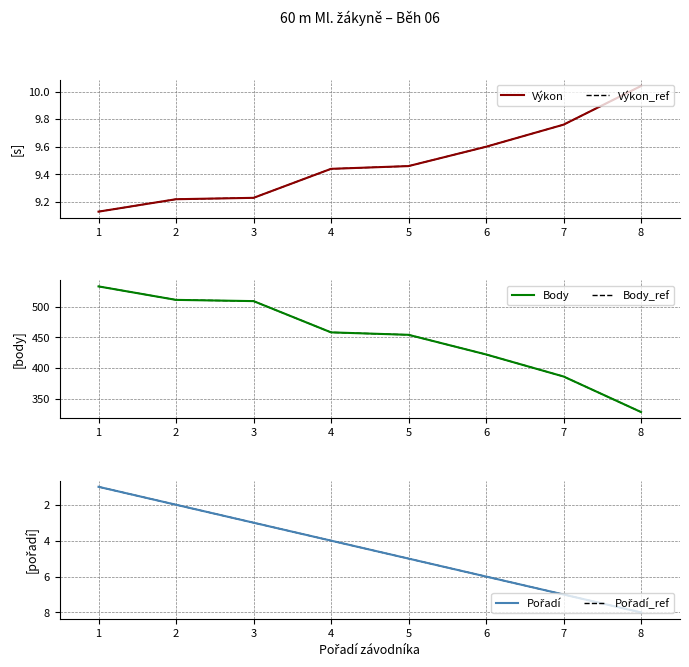

At 8, list the series in order from smallest to largest.

Pořadí, Pořadí_ref, Výkon, Výkon_ref, Body, Body_ref